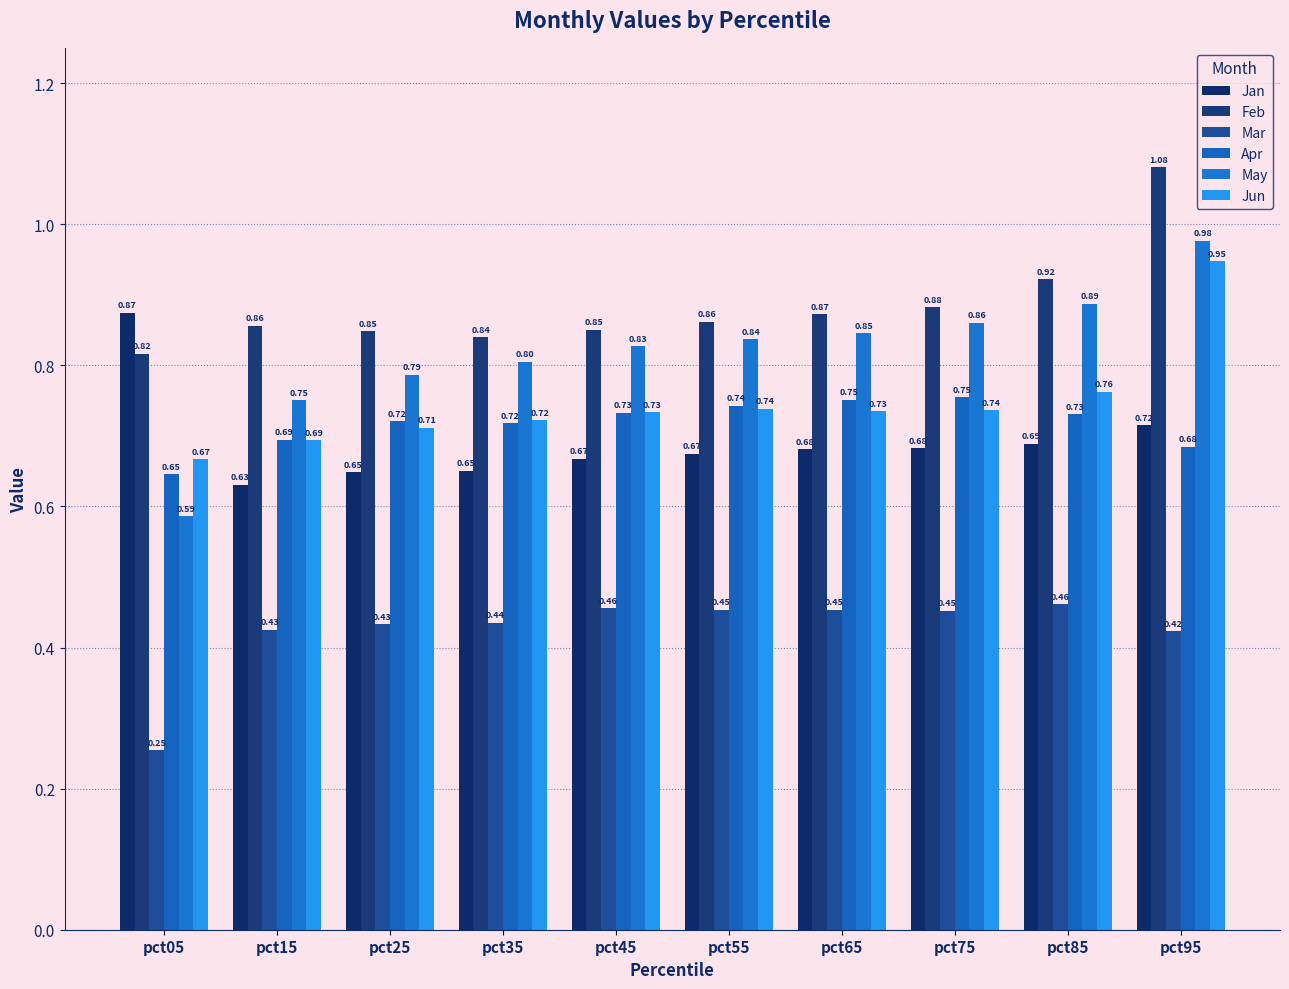

What is the sum of the Feb values at pct85 and pct65?

1.8